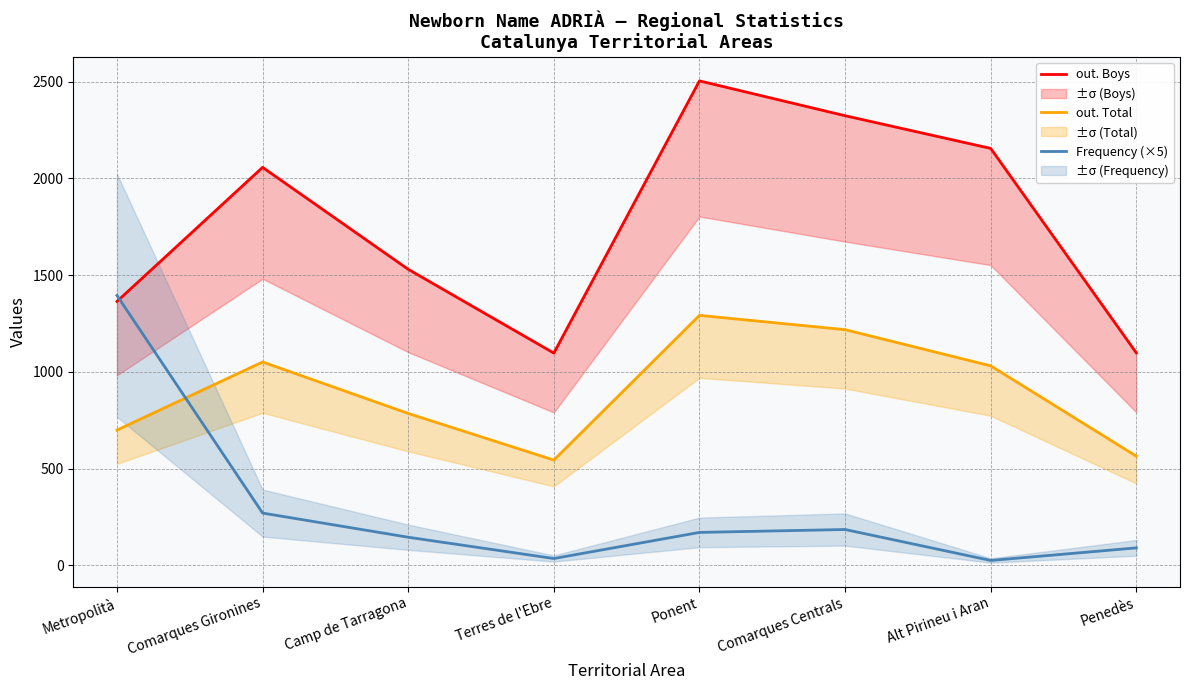

What position from the left is Metropolità?

1